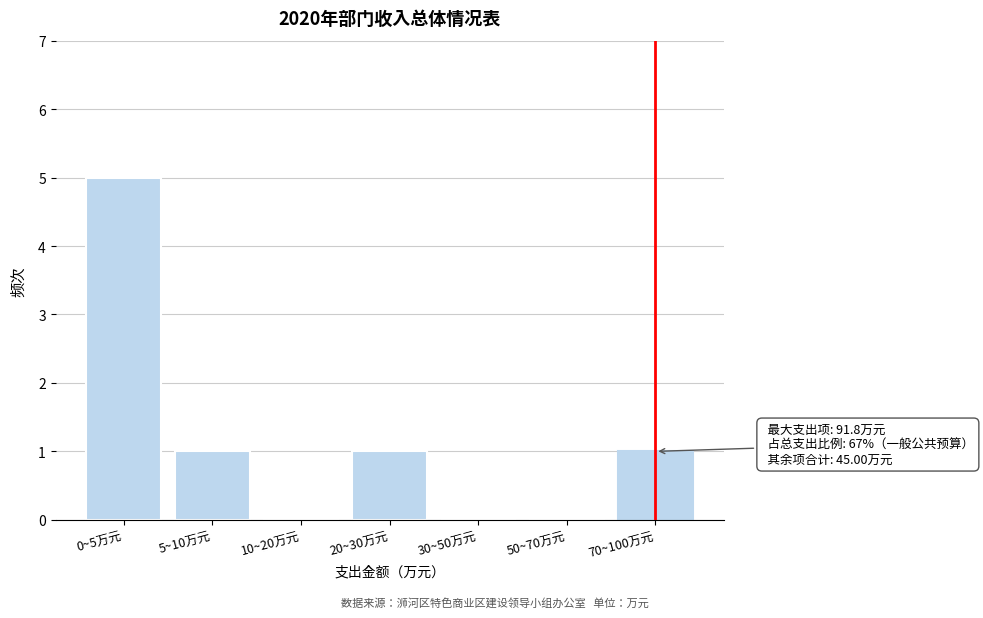

Reading left to right, what are all the values shown in this chart?

0~5万元=5	5~10万元=1	10~20万元=0	20~30万元=1	30~50万元=0	50~70万元=0	70~100万元=1